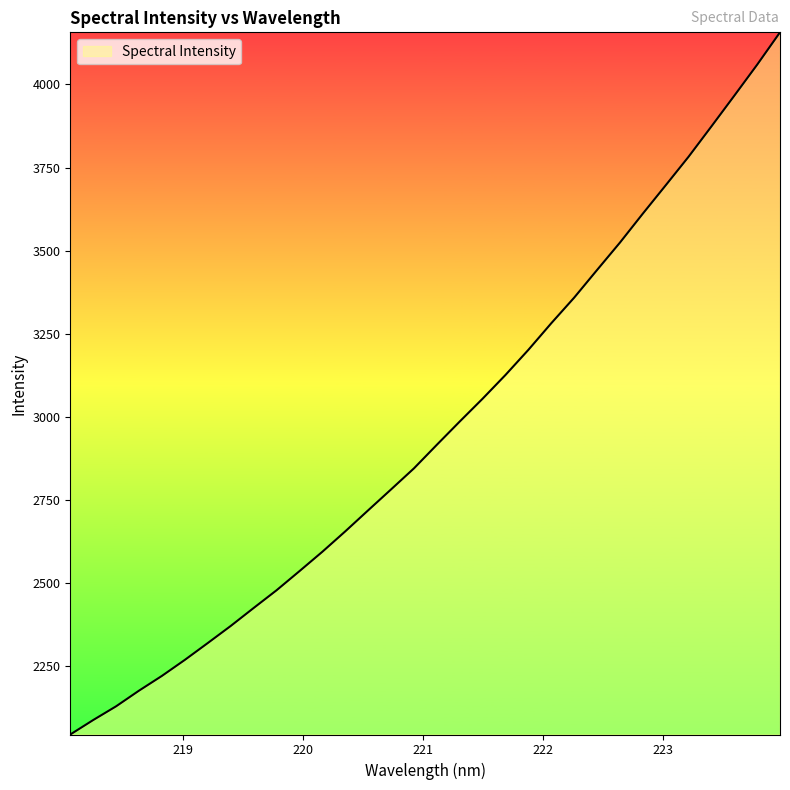

What is the minimum value shown in the chart?

2044.8